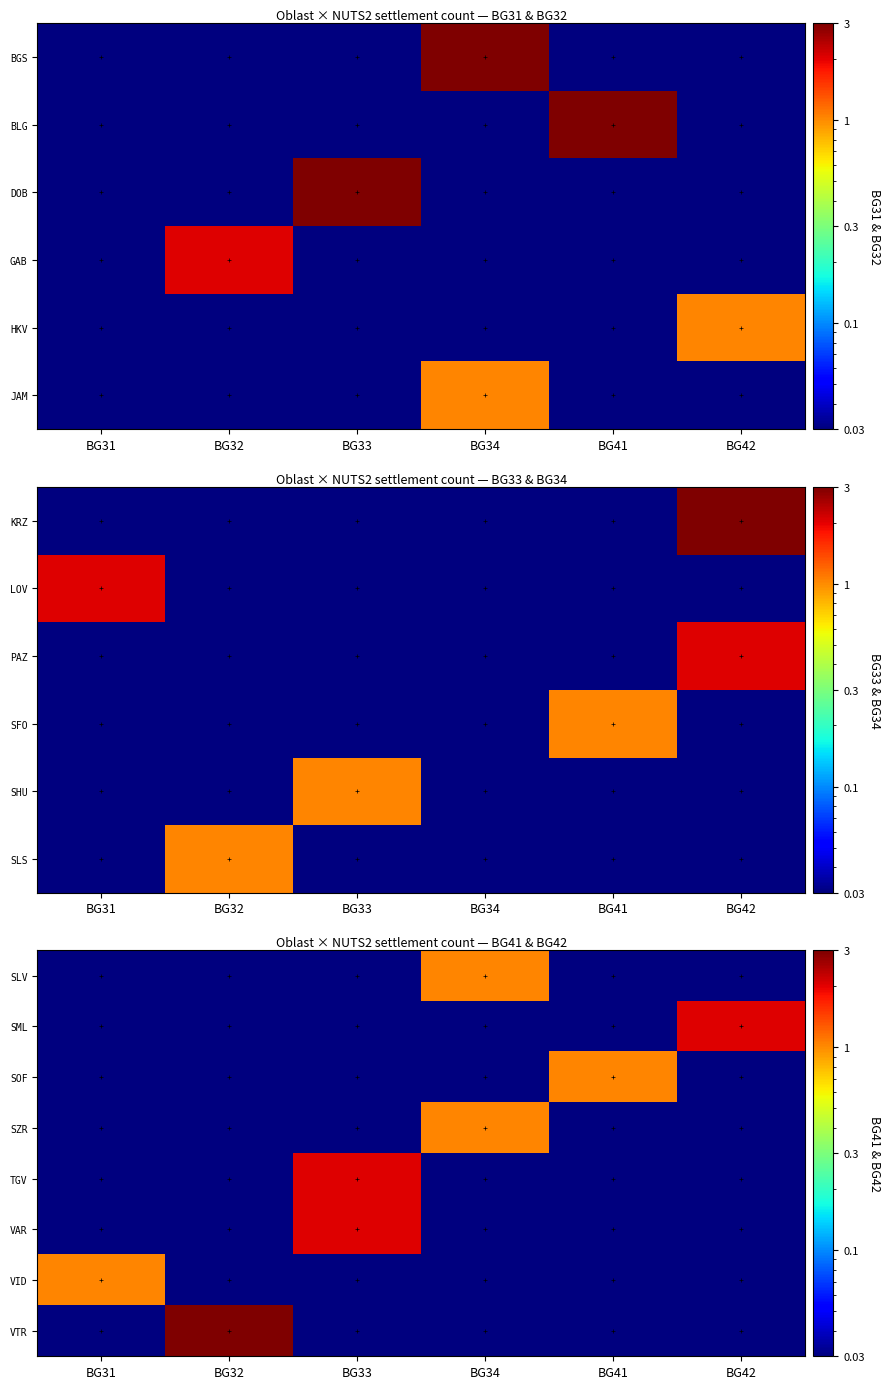

Which series changed the most between BG32 and BG42?

VTR